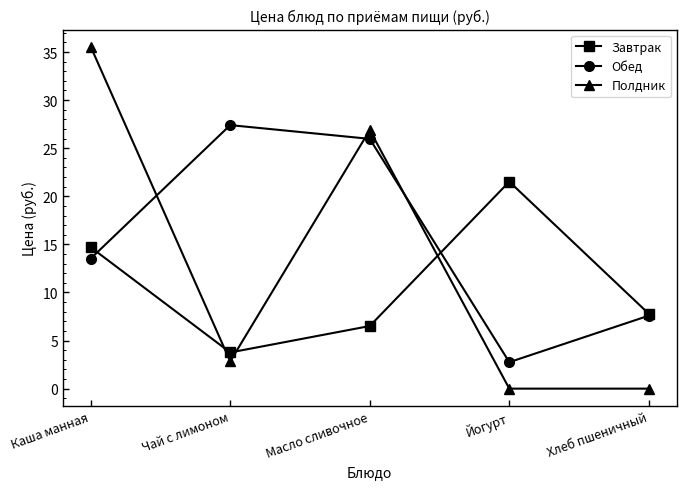

Between Каша манная and Йогурт, which series saw the biggest shift?

Полдник